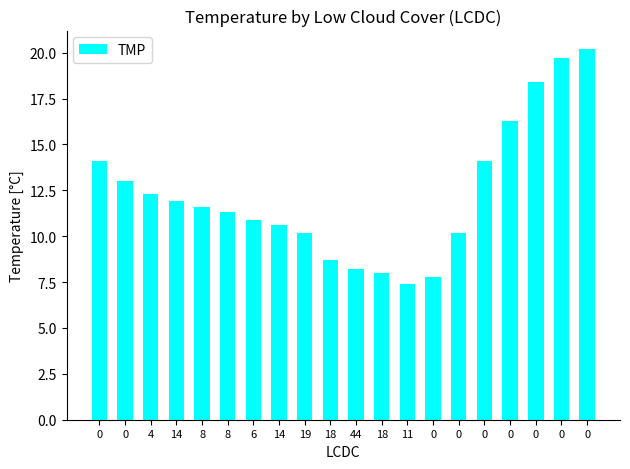

Does the chart contain any negative values?

No